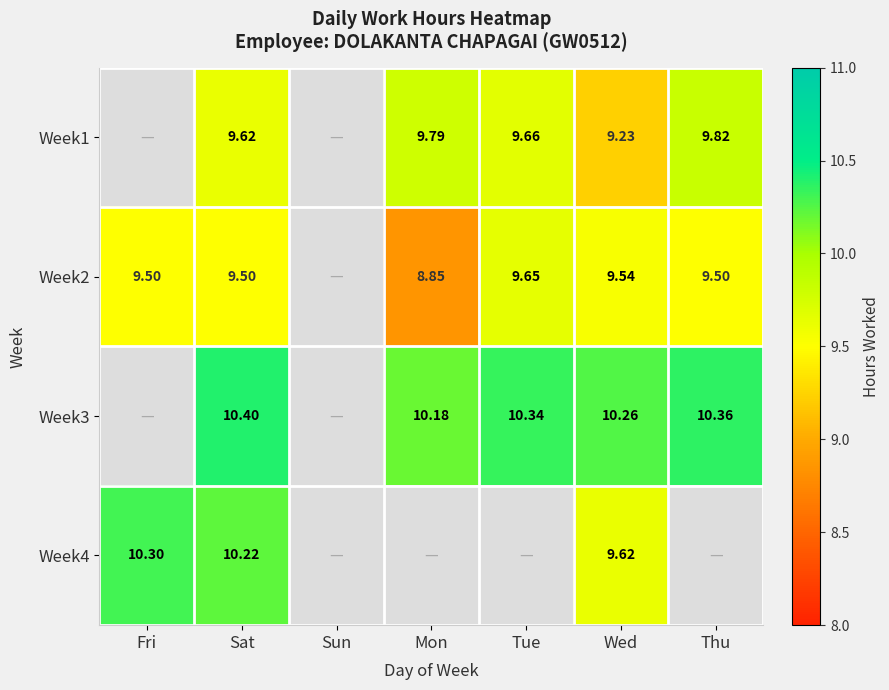

Is the value of Week4 at Sat greater than the value of Week1 at Sat?

Yes